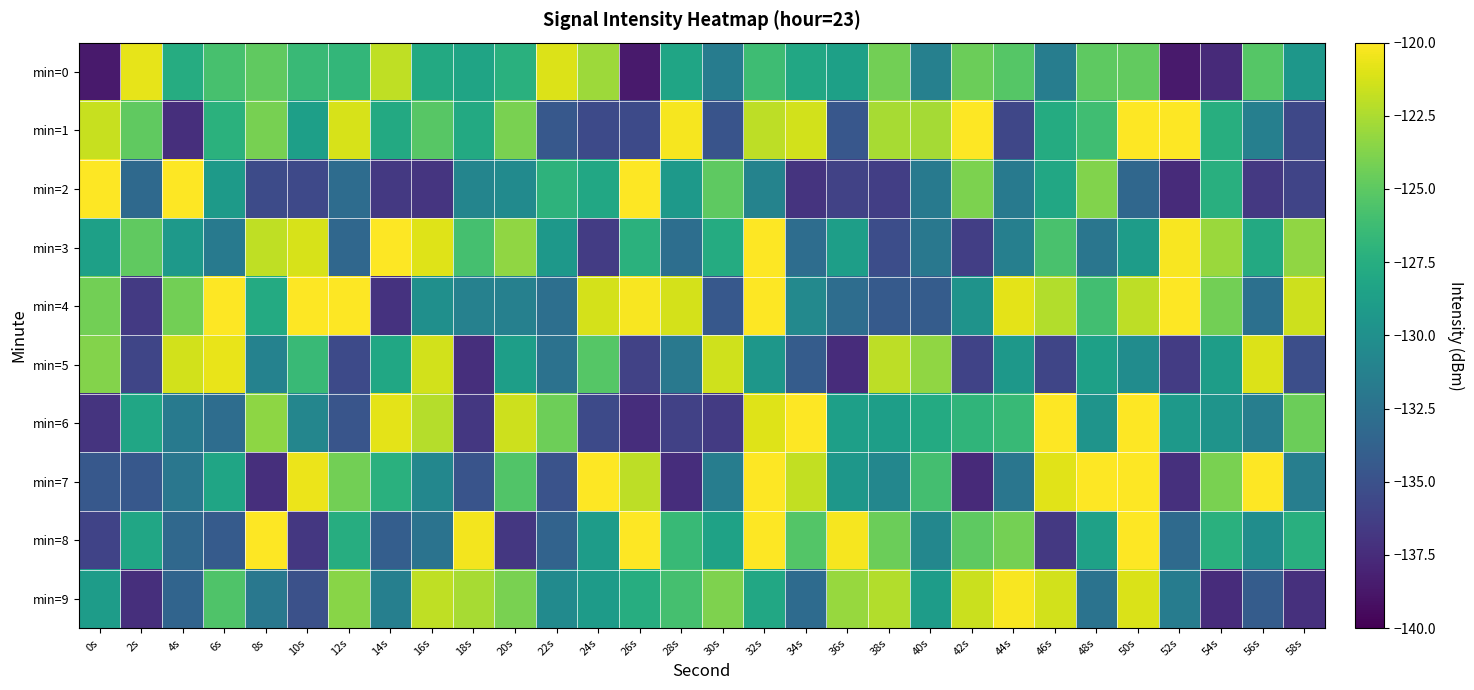

What is the minimum value shown in the chart?

-138.6